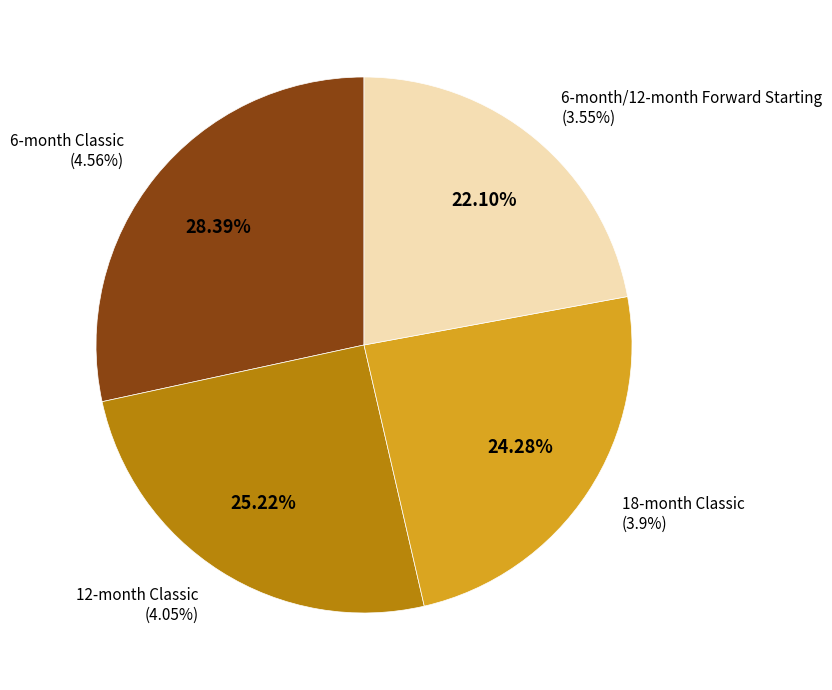

What percentage is the 18-month Classic slice, to the nearest percent?

24%